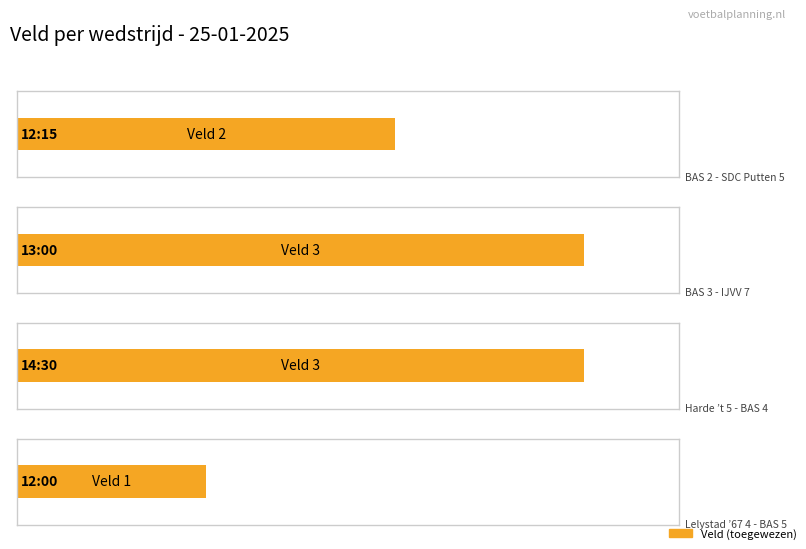

What is the ratio of the value at 13:00 to the value at 12:00?

3.0